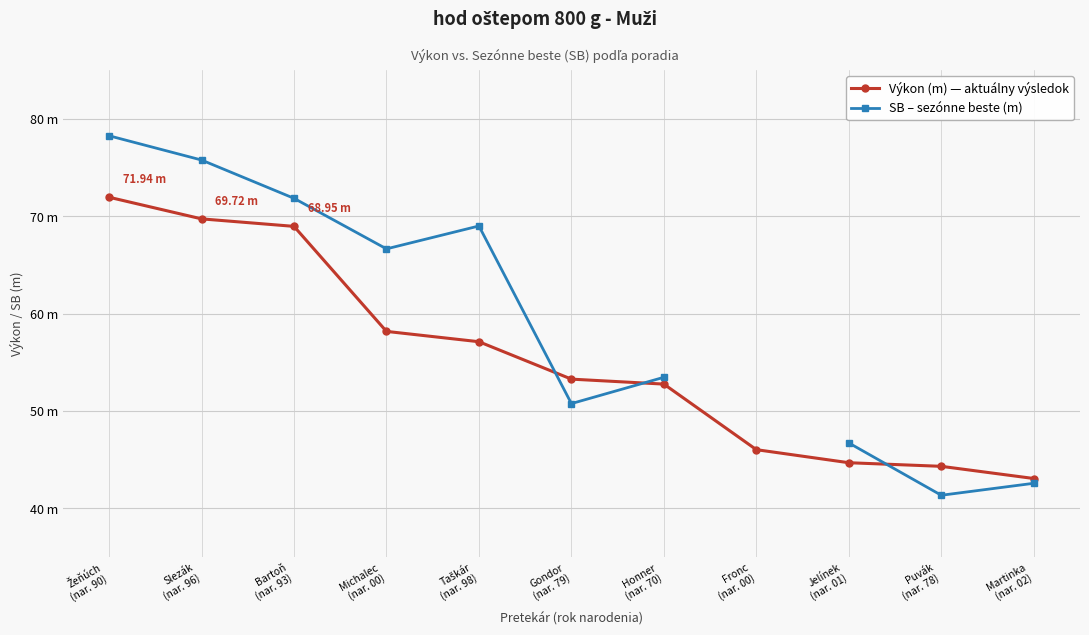

In SB – sezónne beste (m), how many points are higher than both neighbors (excluding endpoints)?

1